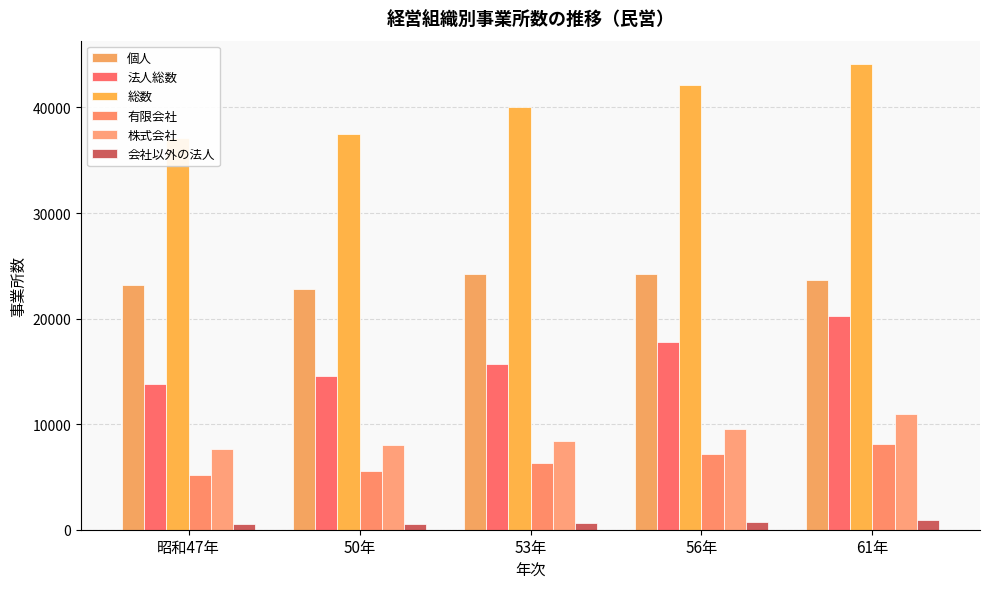

At how many categories does at least one series exceed 26895?

5